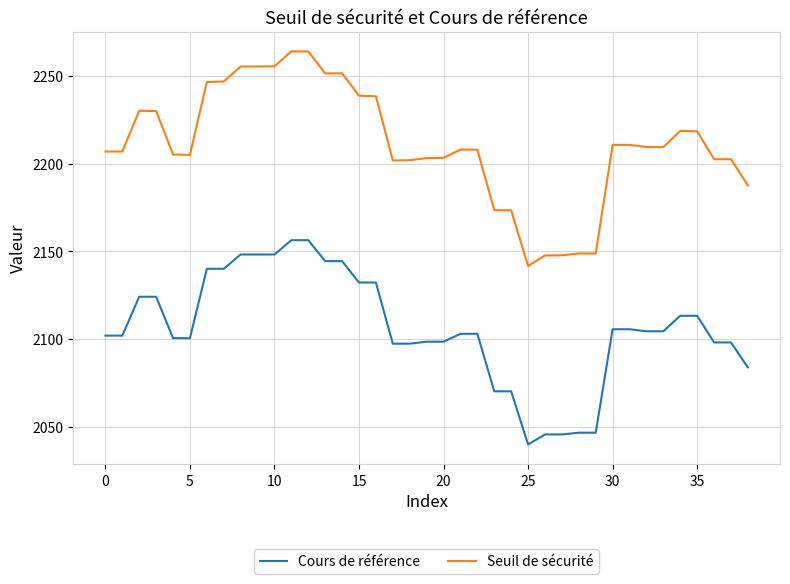

What is the average value of the Cours de référence series?

2106.0